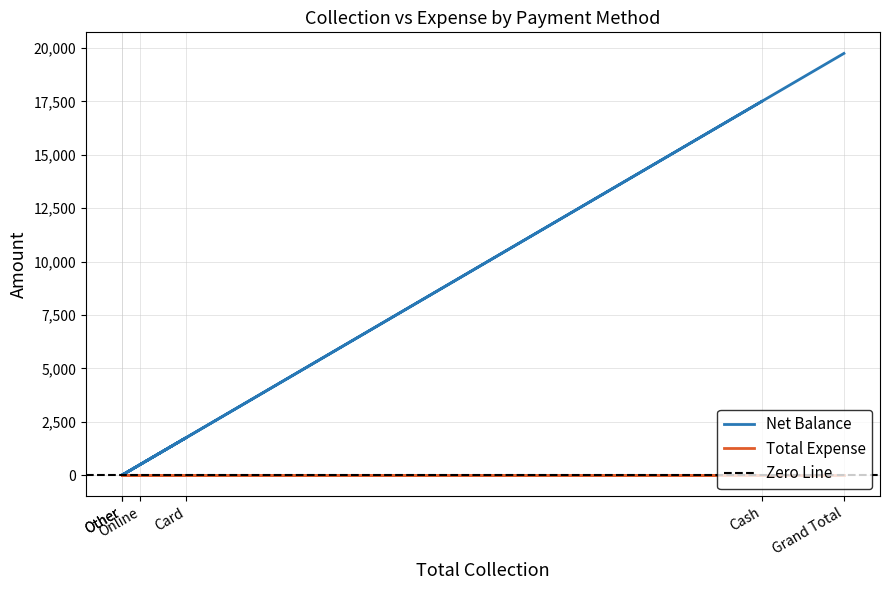

What is the label of the 6th point from the right?

Cash